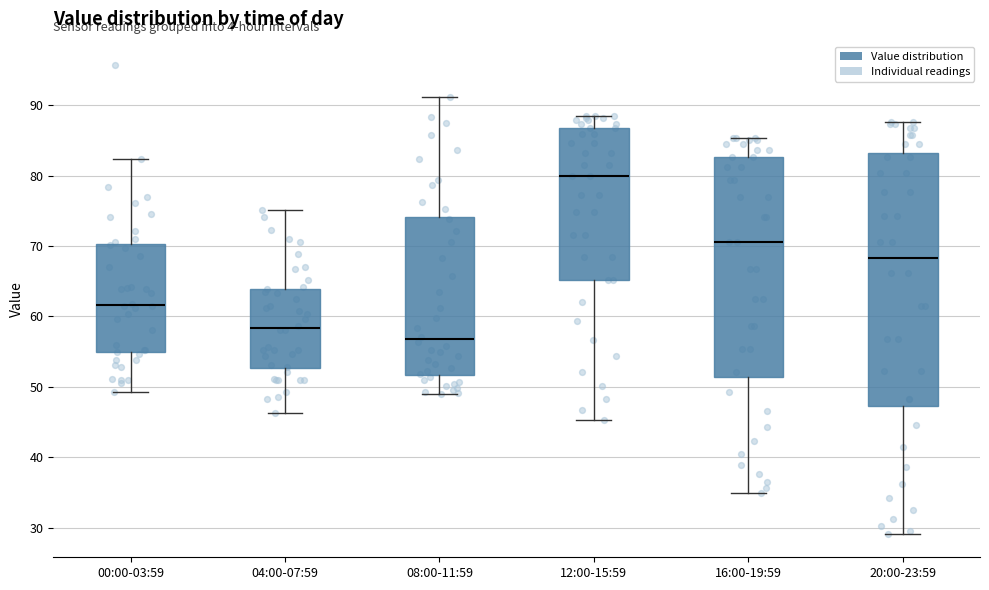

Which box's median line is the highest?

12:00-15:59